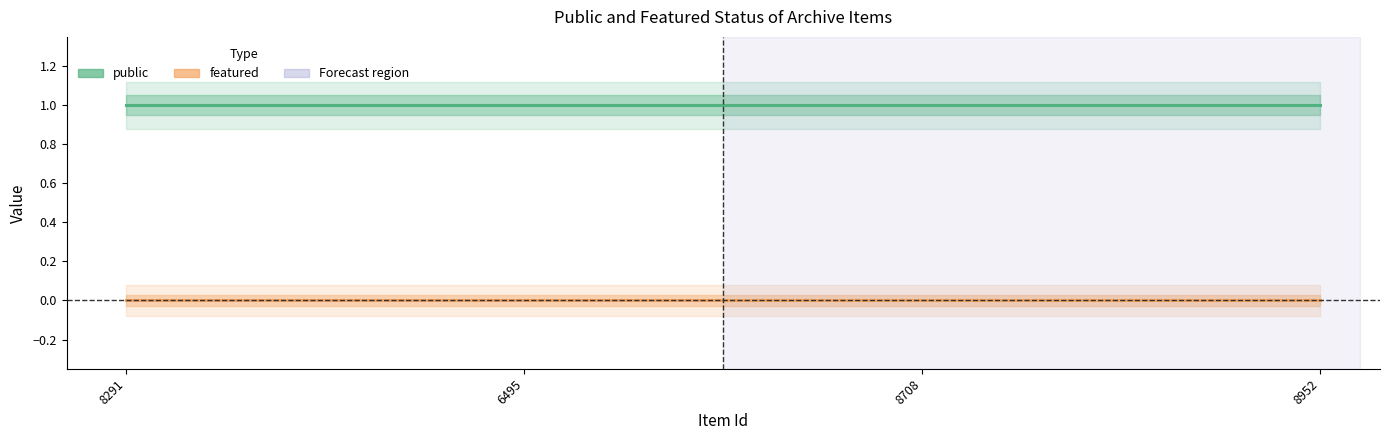

List the series in order of their overall mean, lowest first.

featured, public